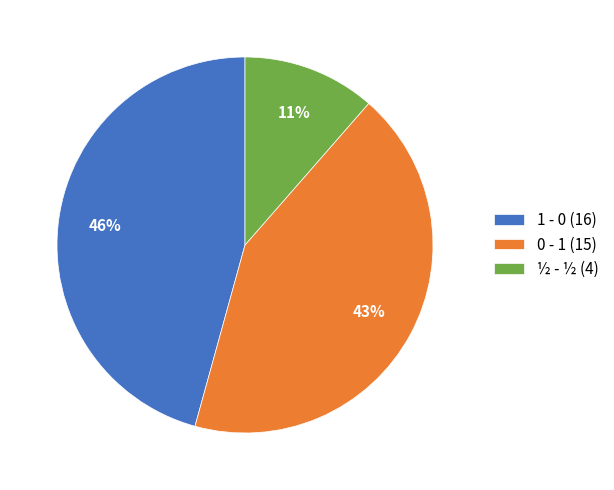

Between 0 - 1 and ½ - ½, which is larger?

0 - 1